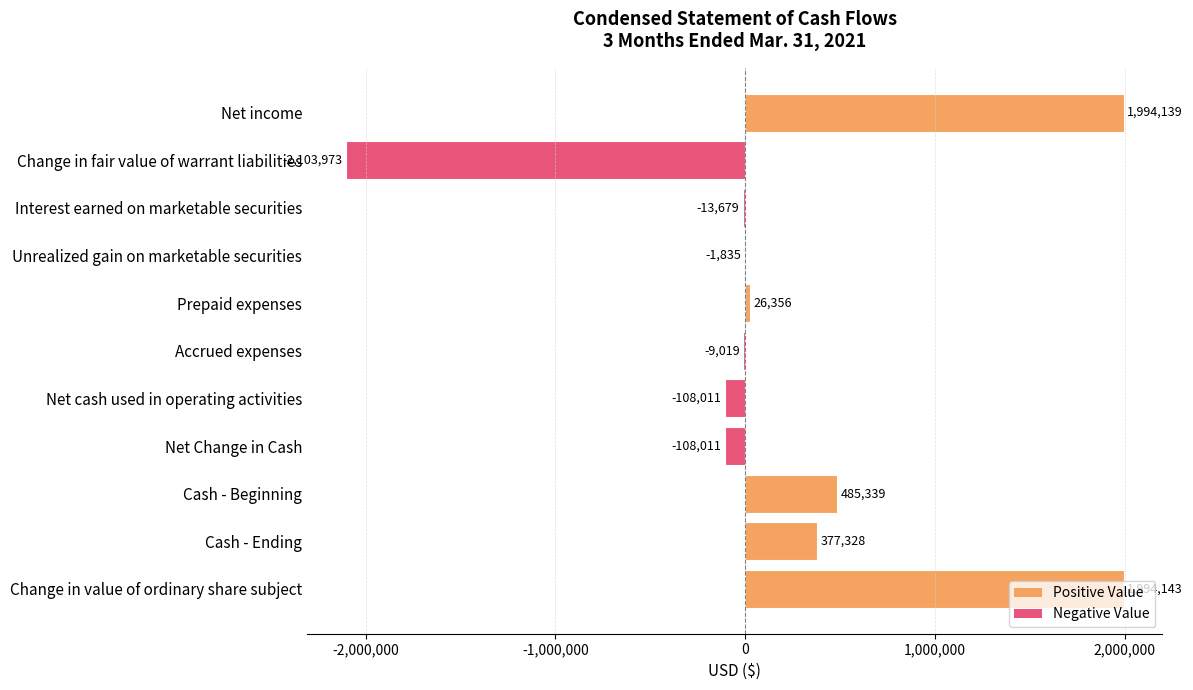

The value at Prepaid expenses is 26356. True or false?

True